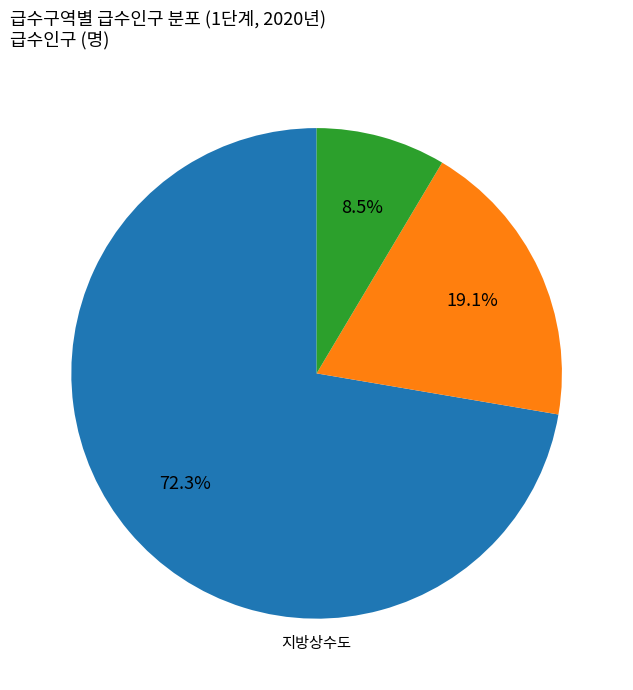

Does any single category account for the majority?

Yes